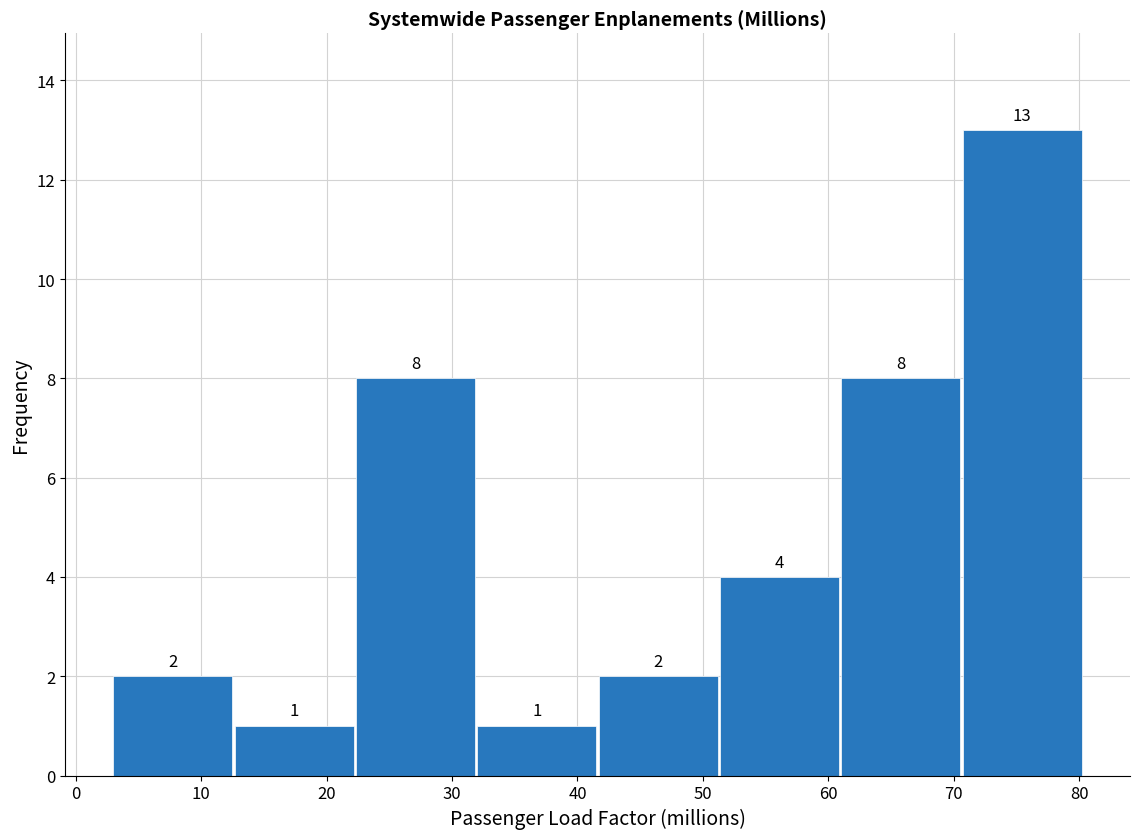

Reading left to right, list every bar in this chart as the range it spans on the x-axis followed by its height. The bar edges are not printed on the chart, so give them approximately, as read against the axis.

3 to 13: 2
13 to 22: 1
22 to 32: 8
32 to 42: 1
42 to 51: 2
51 to 61: 4
61 to 71: 8
71 to 80: 13